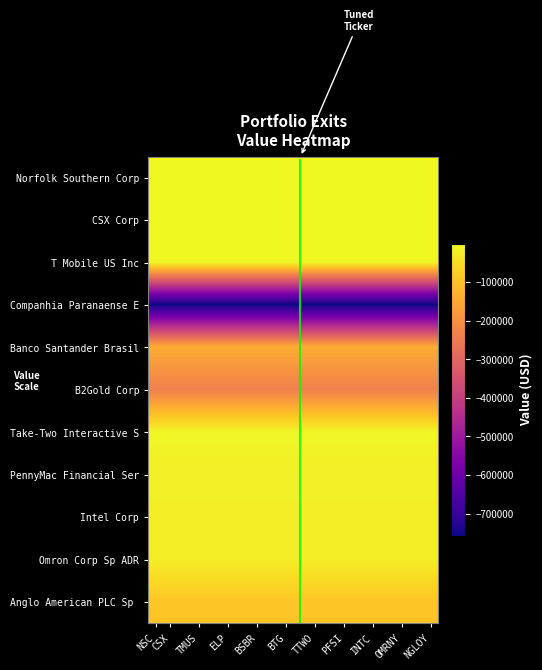

What is the smallest value displayed?

-757424